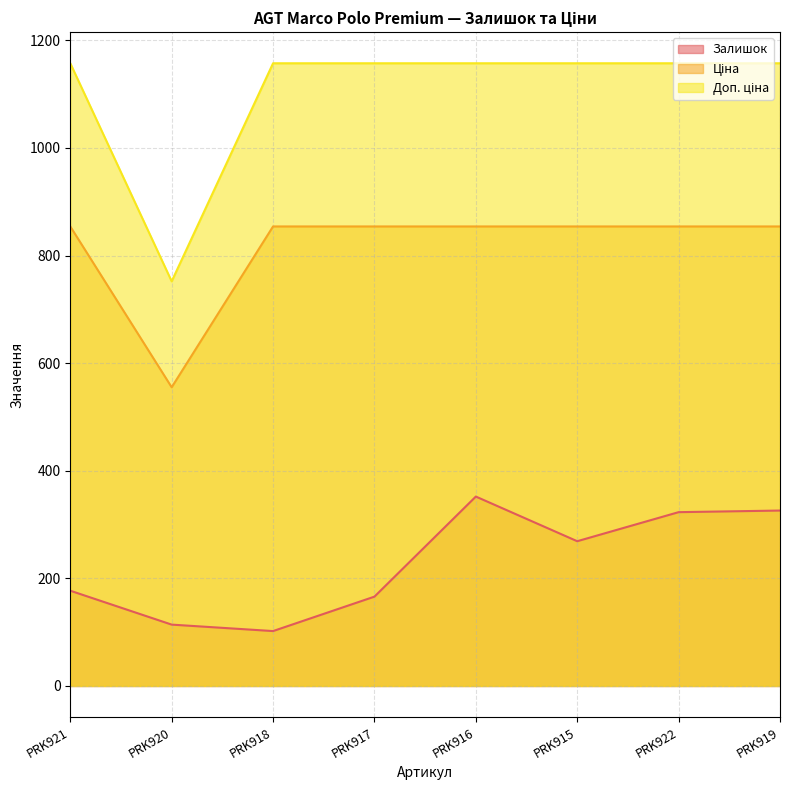

What is the spread (max minus min) of values at PRK915?

888.3